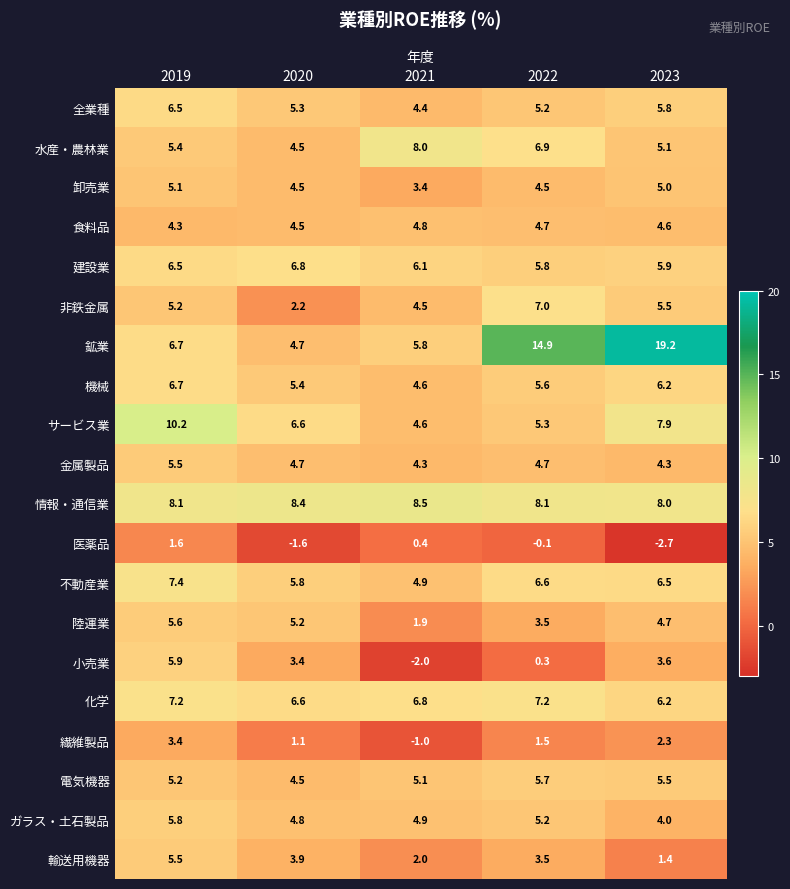

What is the difference between the highest and lowest values at 2023?

21.9